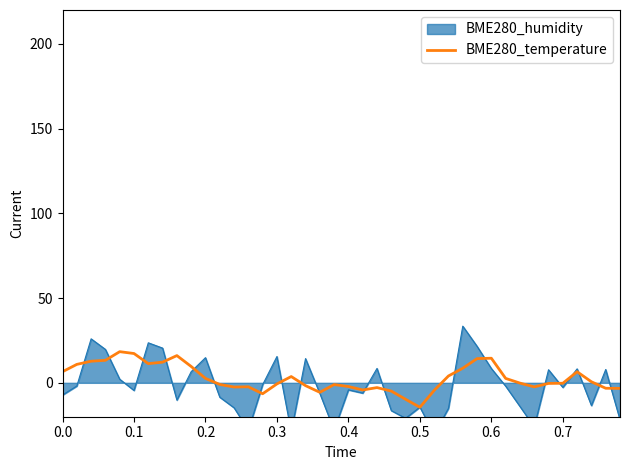

How many data points are less than 0?

21